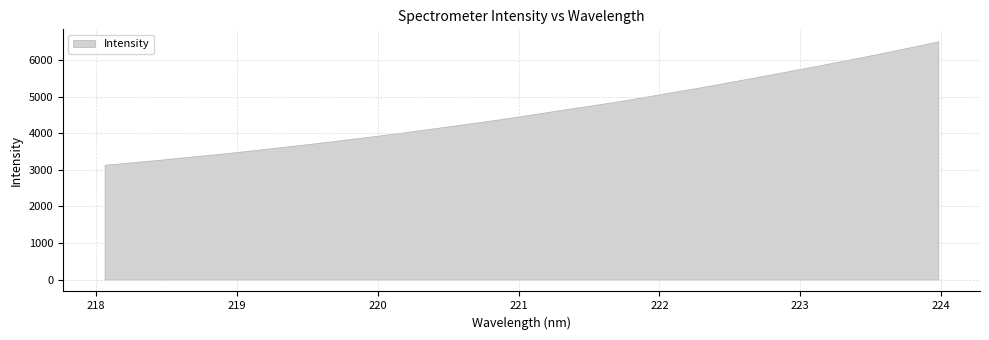

Does the chart have visible grid lines?

Yes